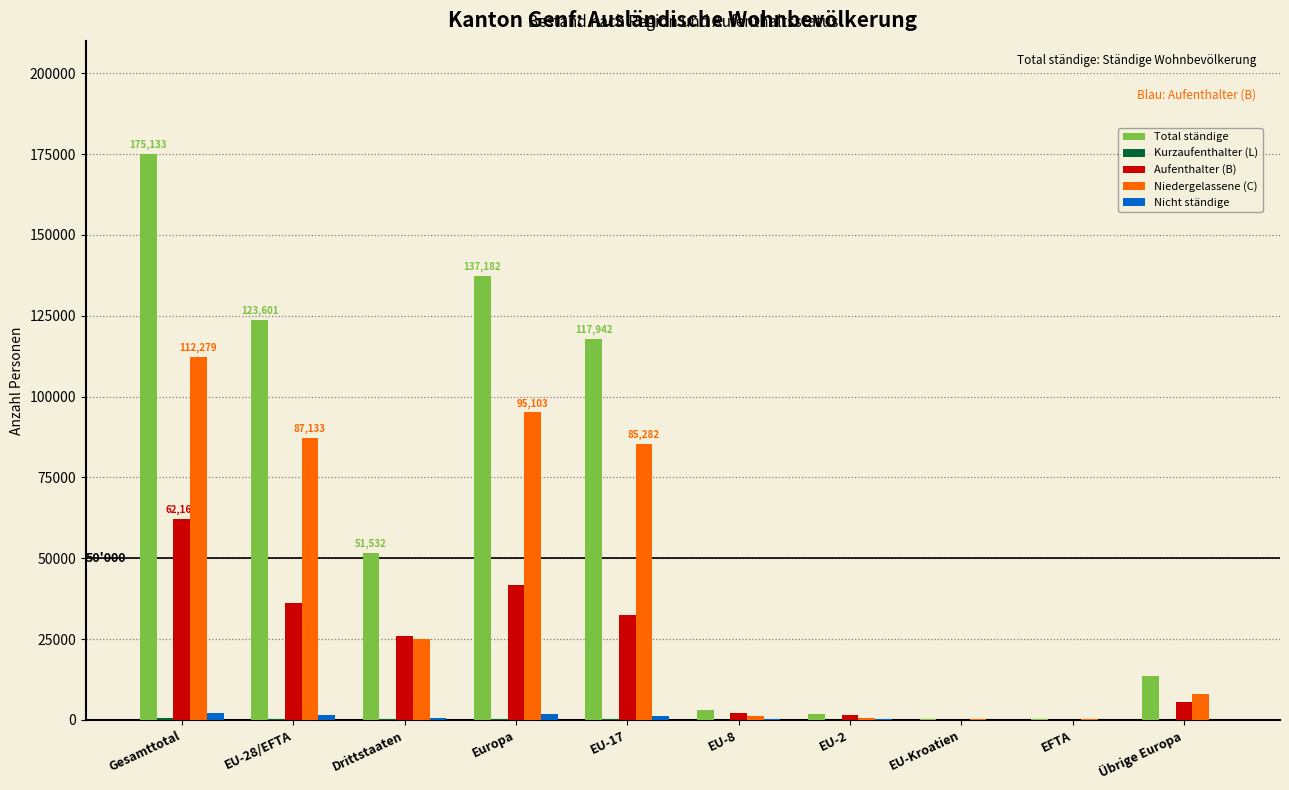

At which category is the sum across all series the highest?

Gesamttotal